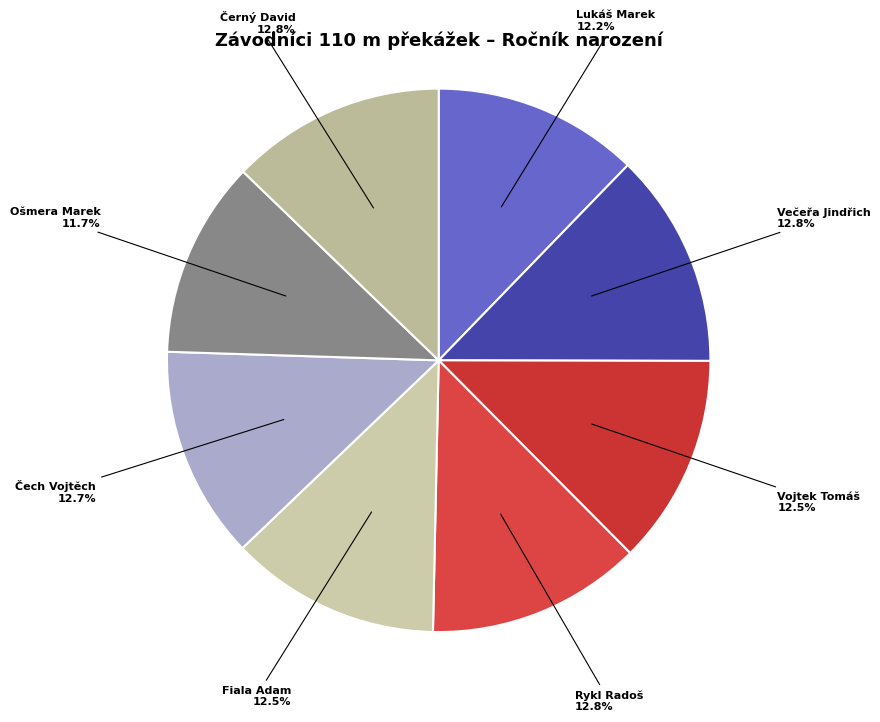

The Rykl Radoš slice represents 13% of the pie. True or false?

True